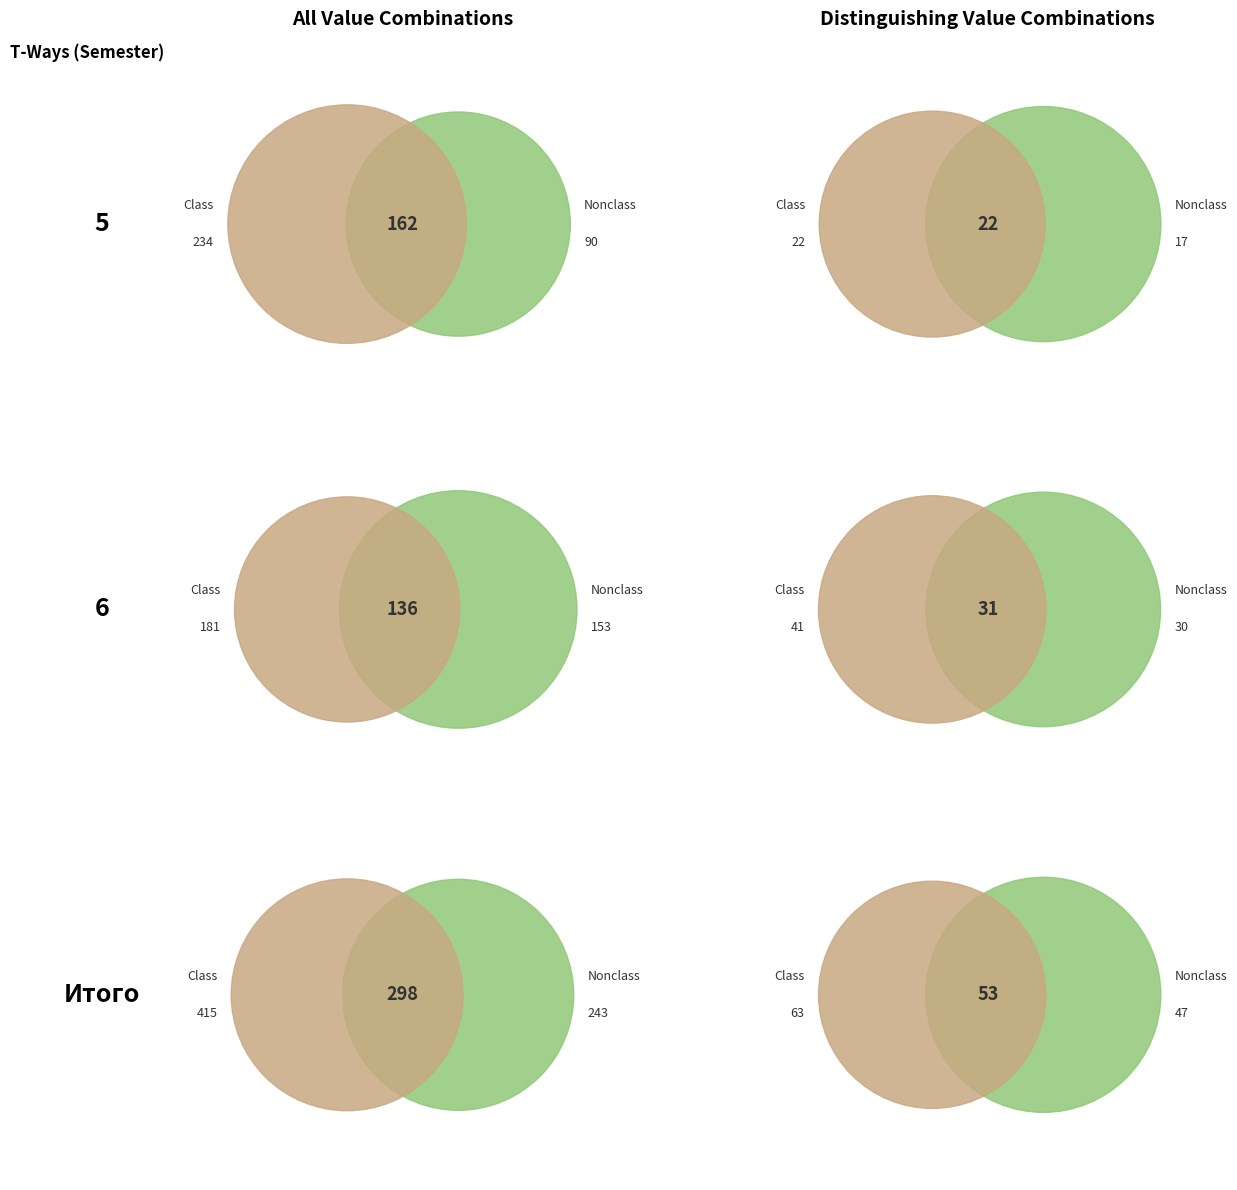

Which slice is the largest?

Итого за курс